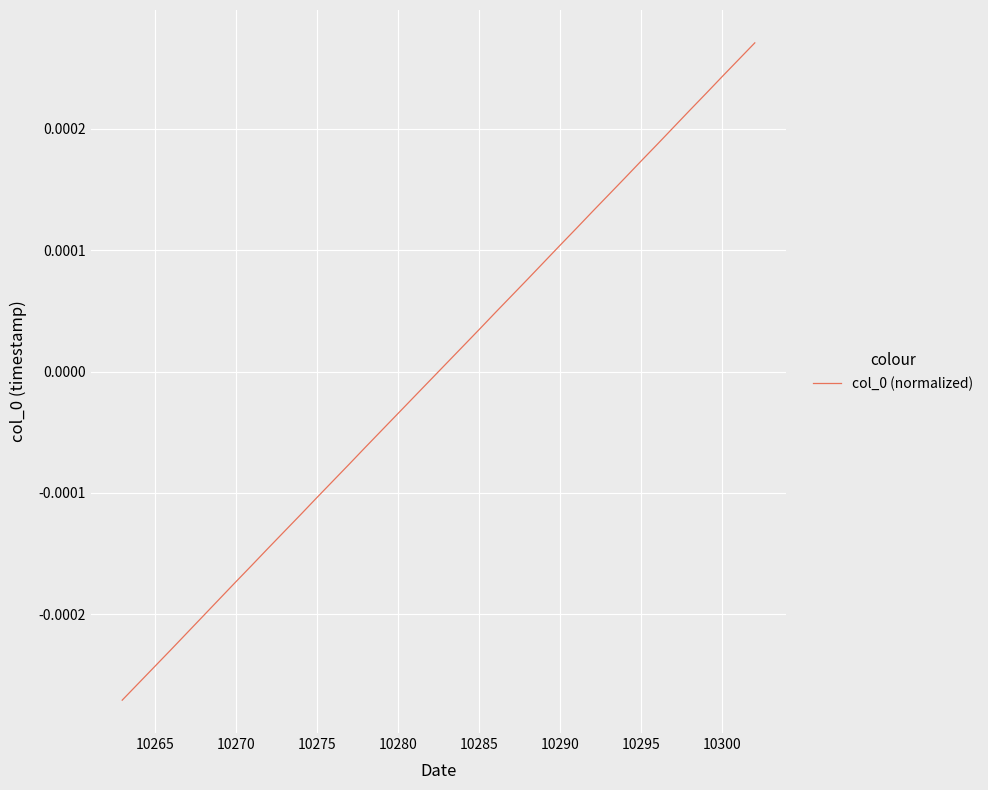

How many series are shown in this chart?

1